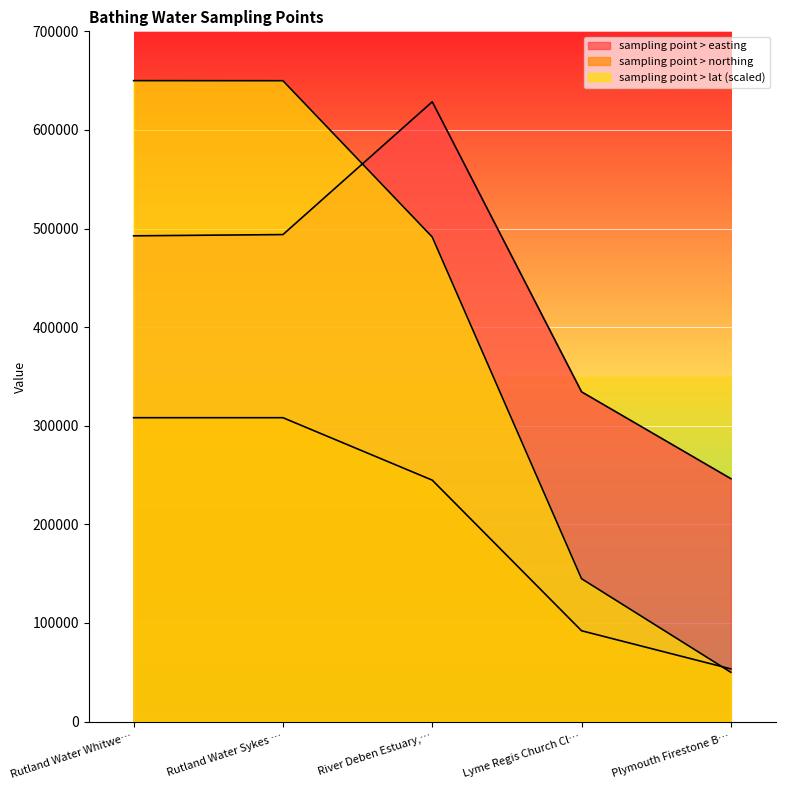

List the series in order of their peak value, lowest first.

sampling point > northing, sampling point > easting, sampling point > lat